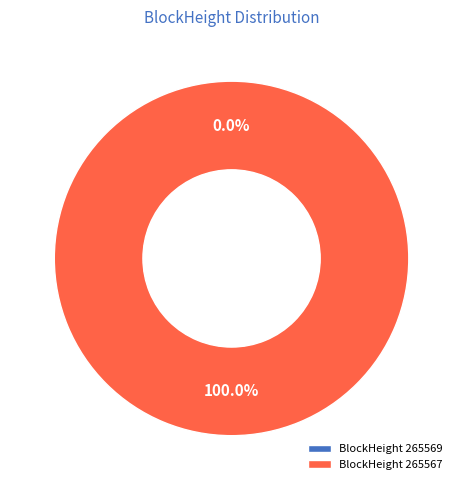

How many slices are in this pie chart?

2